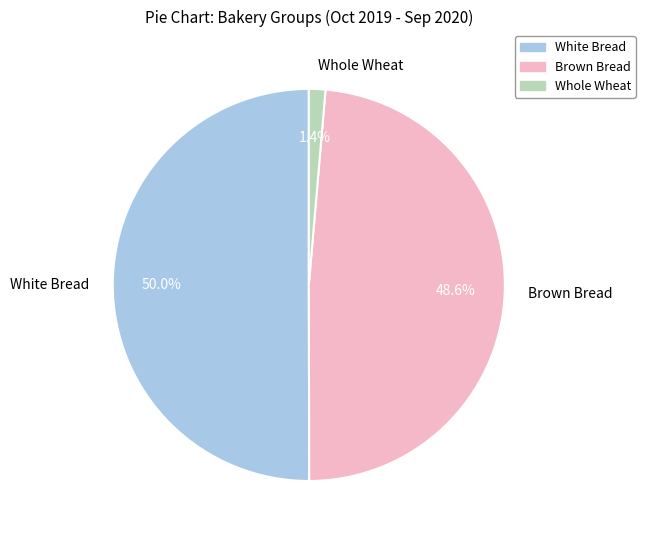

Is it true that White Bread is 50% of the pie?

True